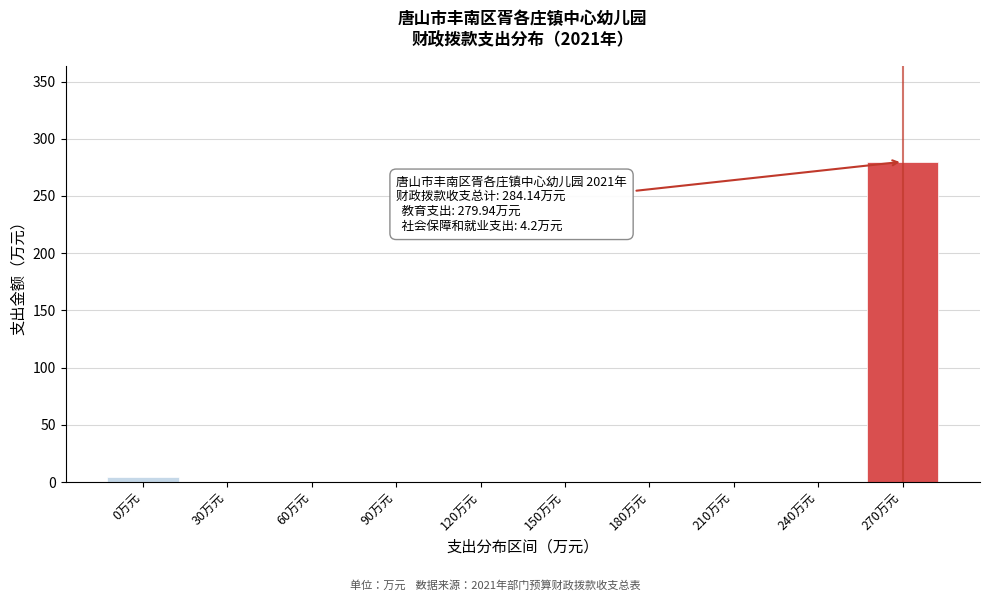

Reading right to left, extract all data points from this chart.

270万元=279.9	240万元=0.0	210万元=0.0	180万元=0.0	150万元=0.0	120万元=0.0	90万元=0.0	60万元=0.0	30万元=0.0	0万元=4.2